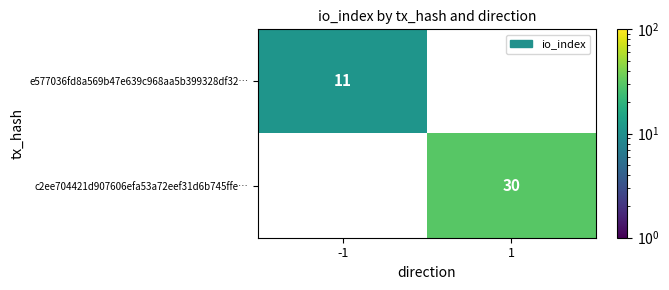

The e577036fd8a569b47e639c968aa5b399328df32… series shows 11 at -1. True or false?

True